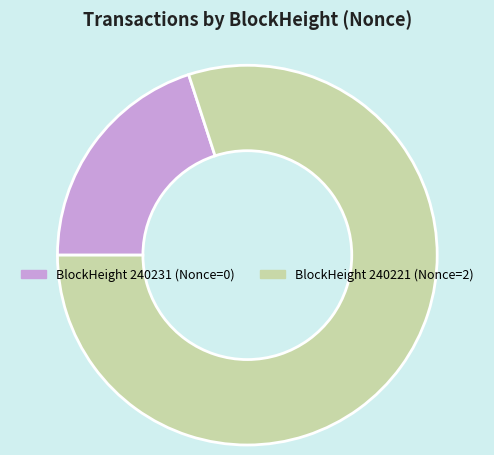

Does any single category account for the majority?

Yes